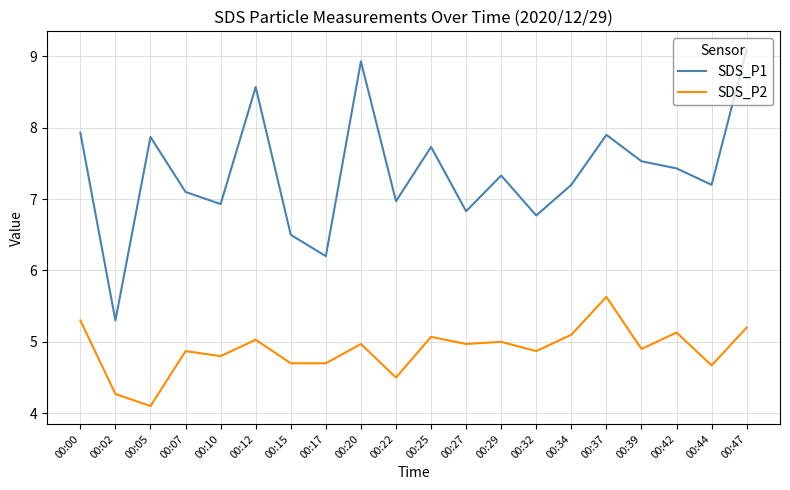

True or false: SDS_P2 has more than 0 points higher than both neighbors.

True